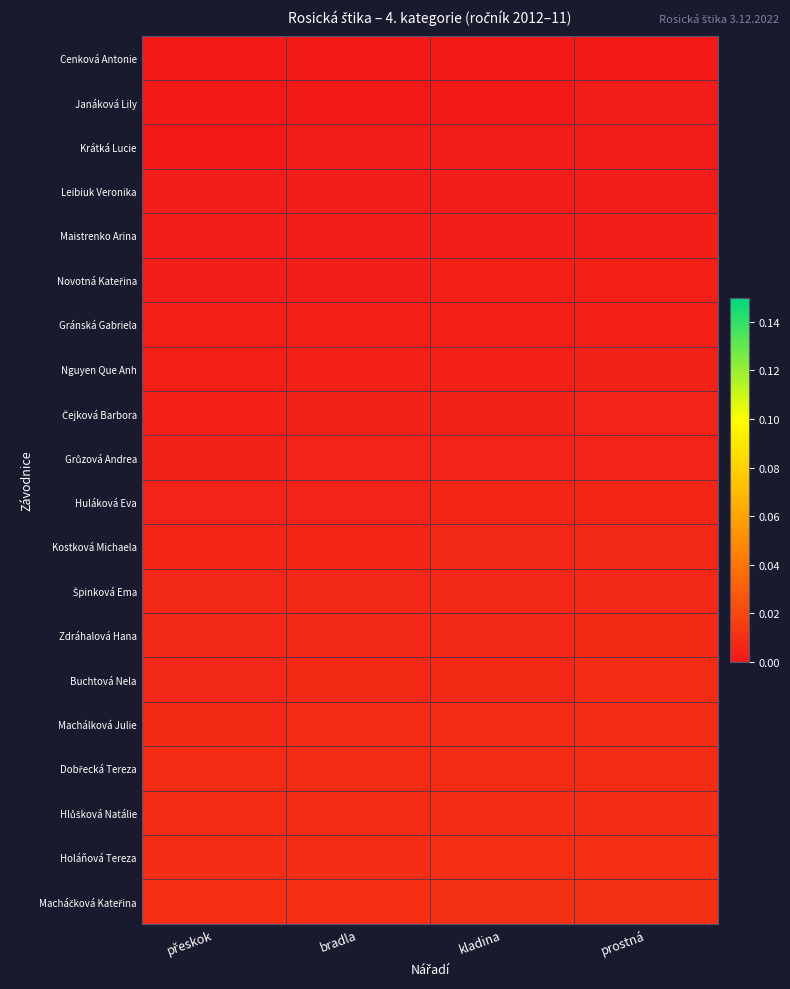

Which has a higher value, prostná or přeskok?

prostná